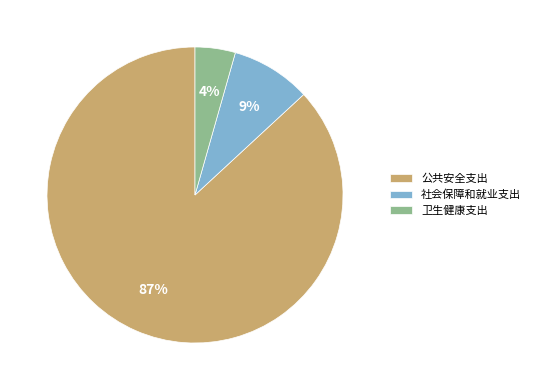

To the nearest percent, what is the average slice percentage?

33%